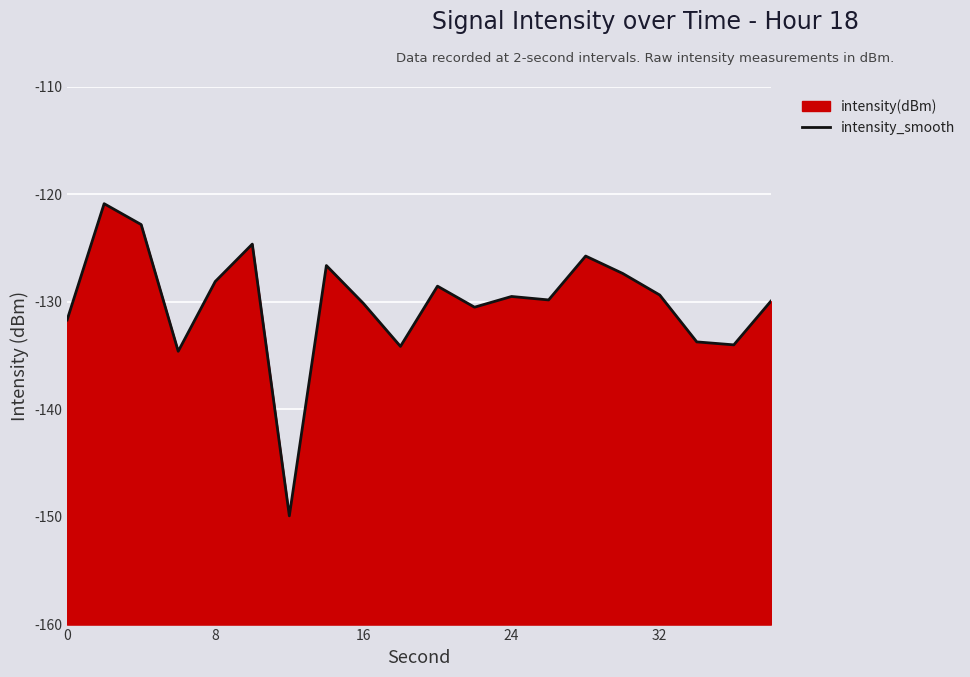

What is the difference between the maximum and second lowest values?

13.7